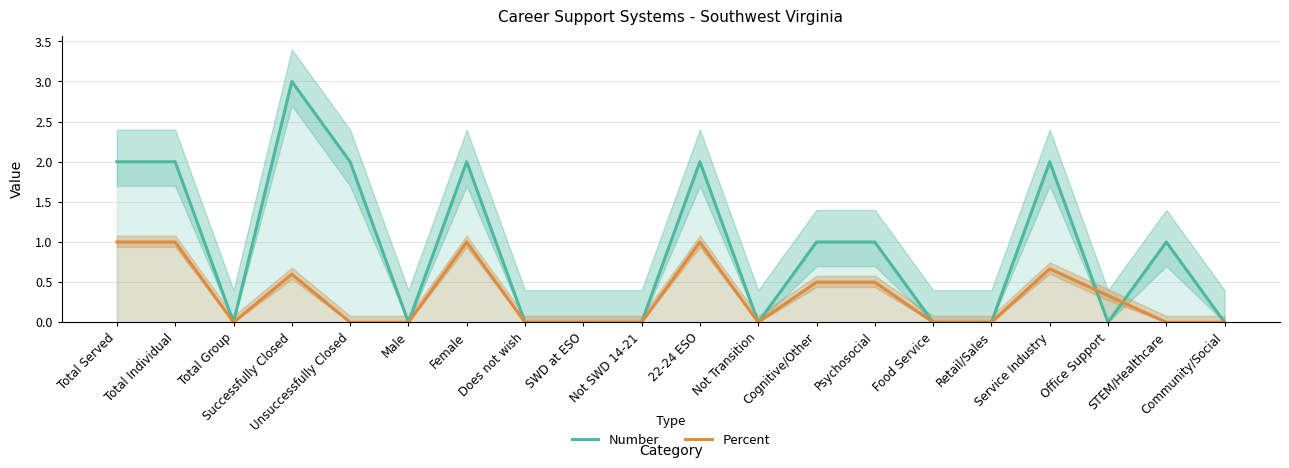

True or false: Number and Percent intersect in this chart.

True